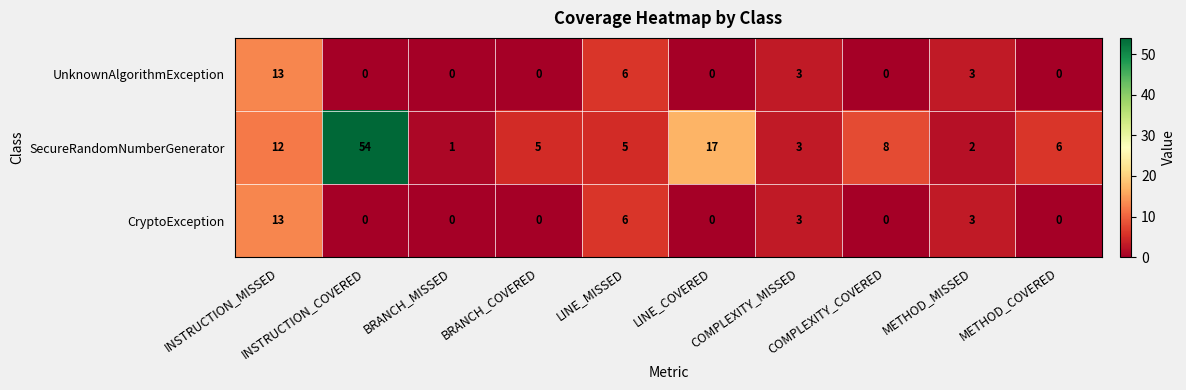

What is the difference between the highest and lowest values at LINE_MISSED?

1